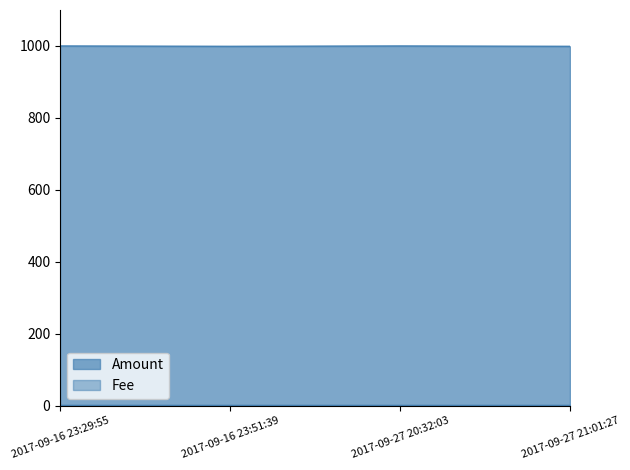

What is the sum of the values at 2017-09-16 23:29:55 and 2017-09-16 23:51:39?

1999